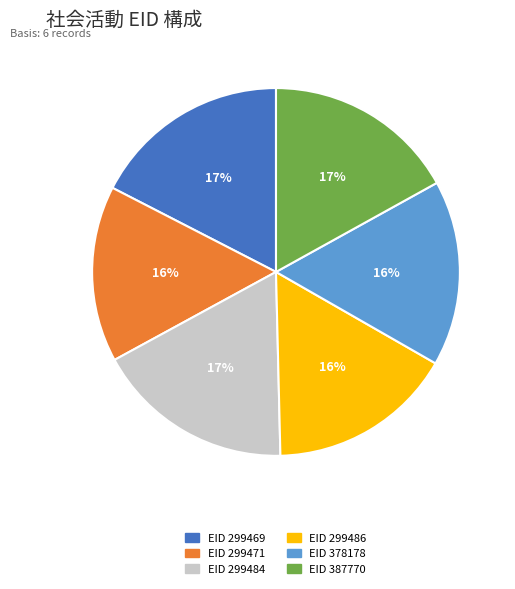

To the nearest percent, what percentage of the pie is EID 299471?

16%